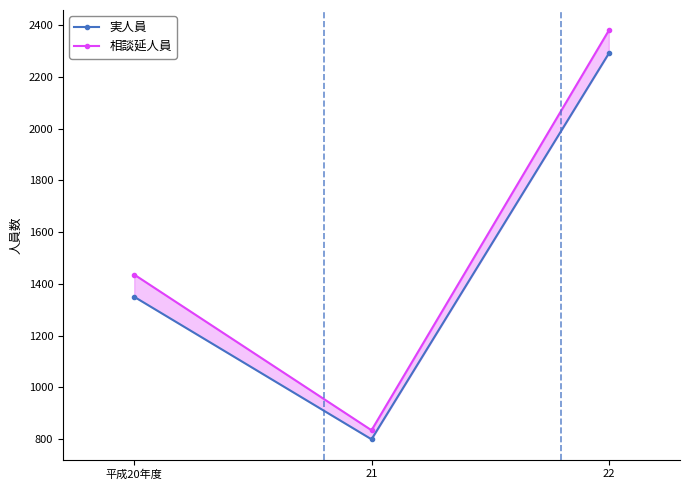

Which category has the highest value in the 実人員 series?

22